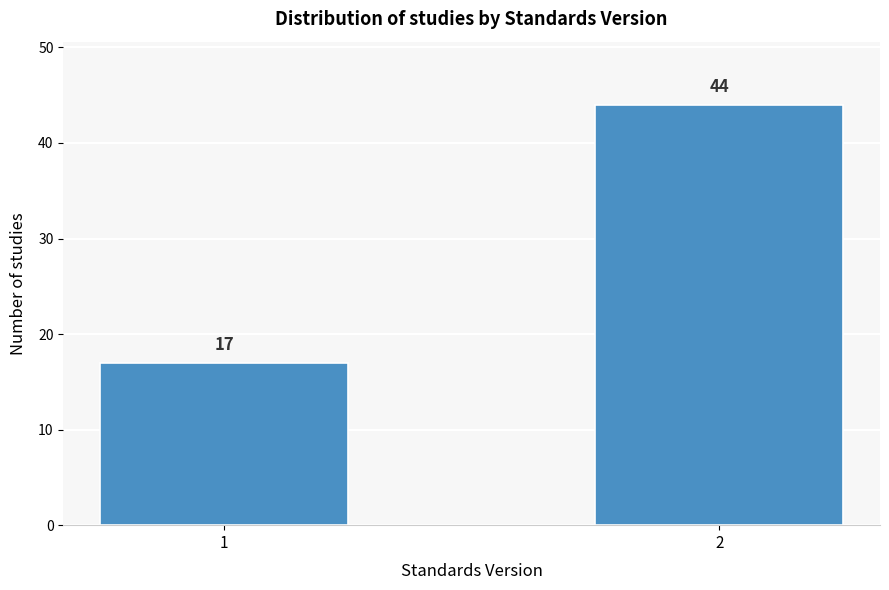

Reading left to right, transcribe all the data shown in this chart.

17	44